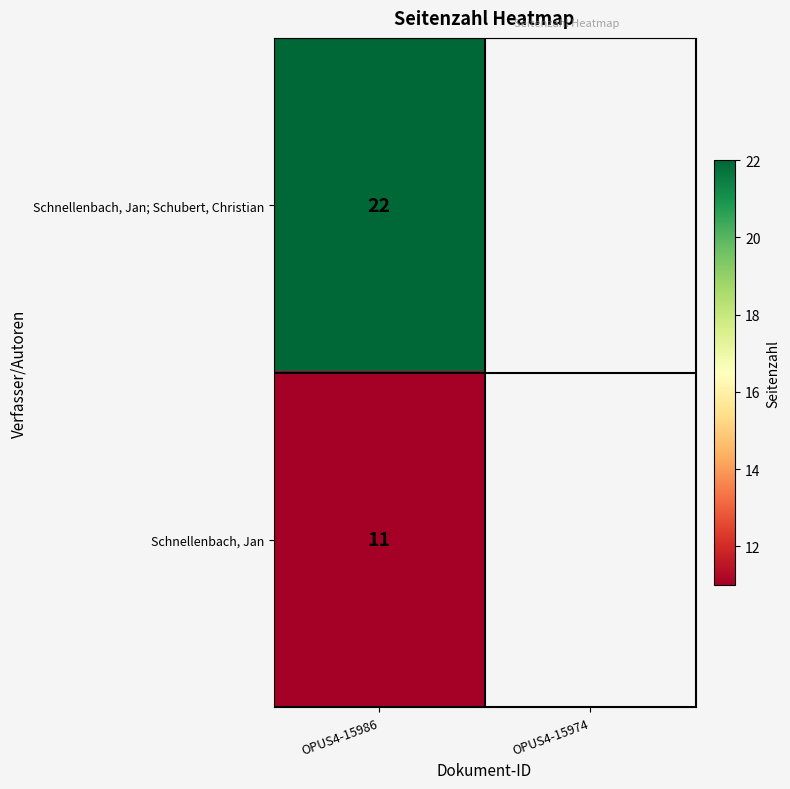

The value of Schnellenbach, Jan; Schubert, Christian at OPUS4-15986 is 22. True or false?

True